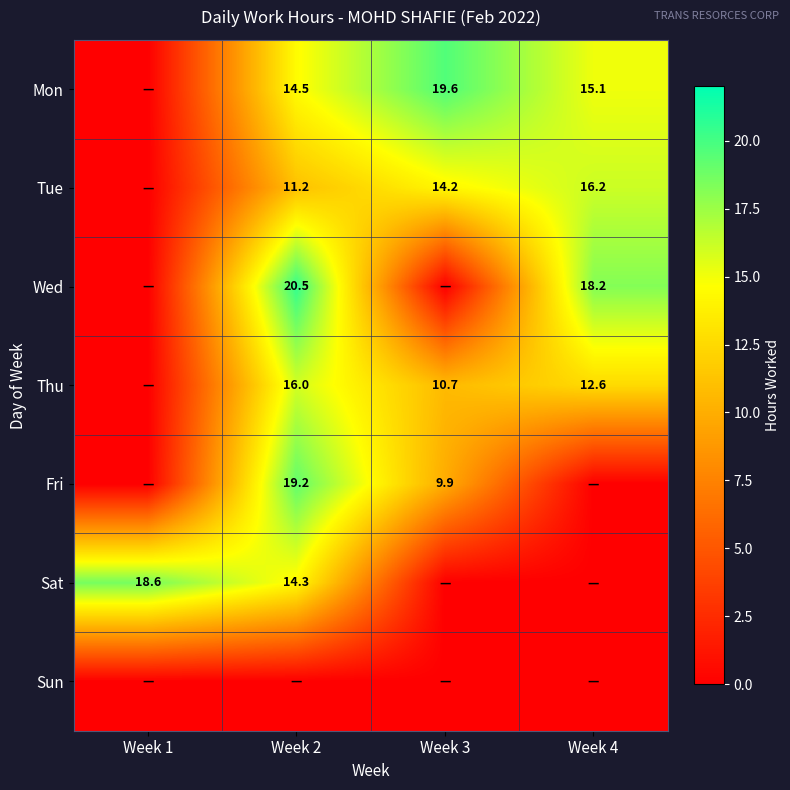

Is the value of Mon at Week 4 greater than the value of Wed at Week 2?

No